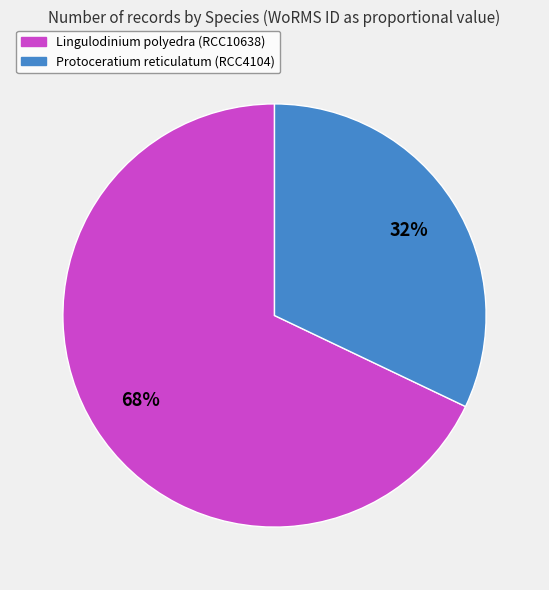

To the nearest percent, what is the average slice percentage?

50%